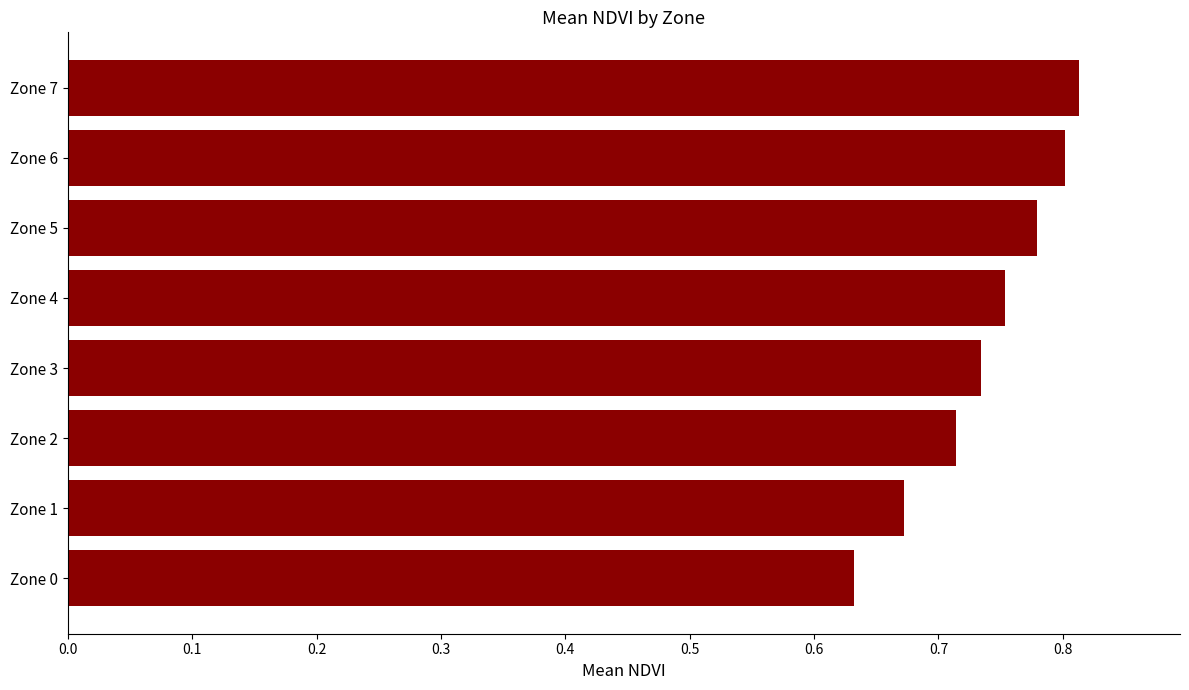

What is the sum of the values at Zone 5 and Zone 4?

1.5